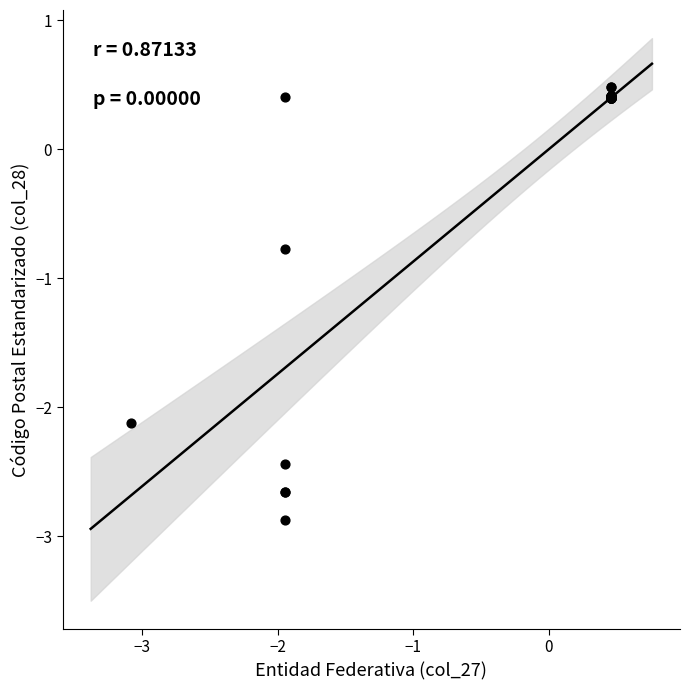

What Y value in the scatter plot is closest to -1?

-0.8